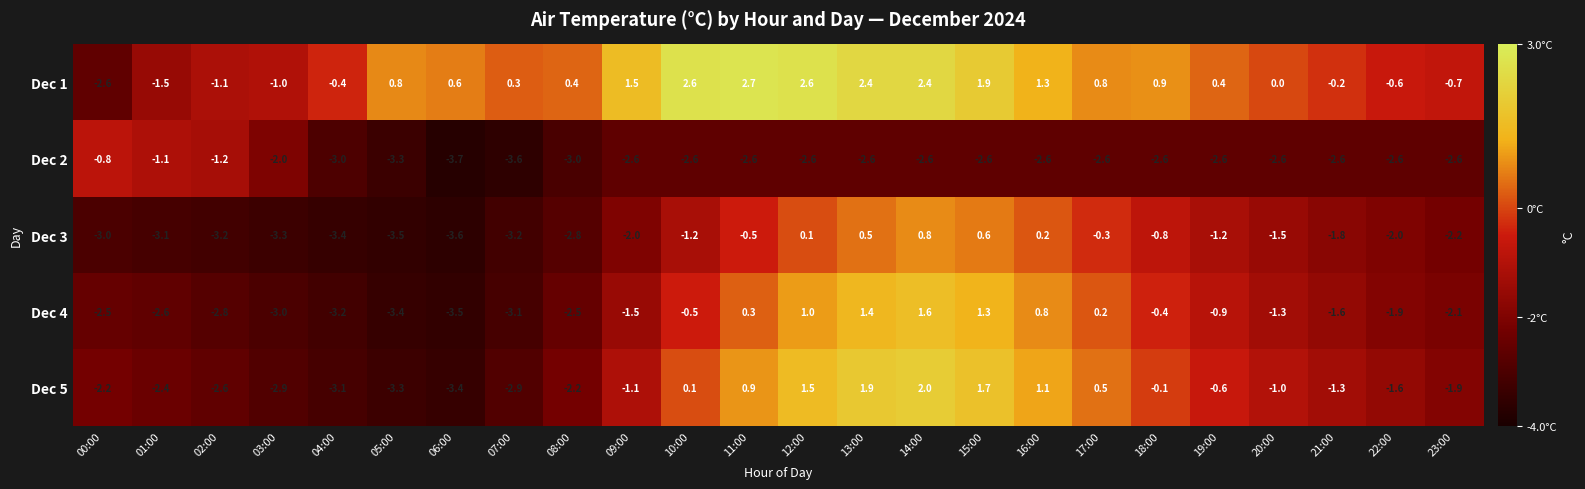

The Dec 1 series shows 0.9 at 10:00. True or false?

False